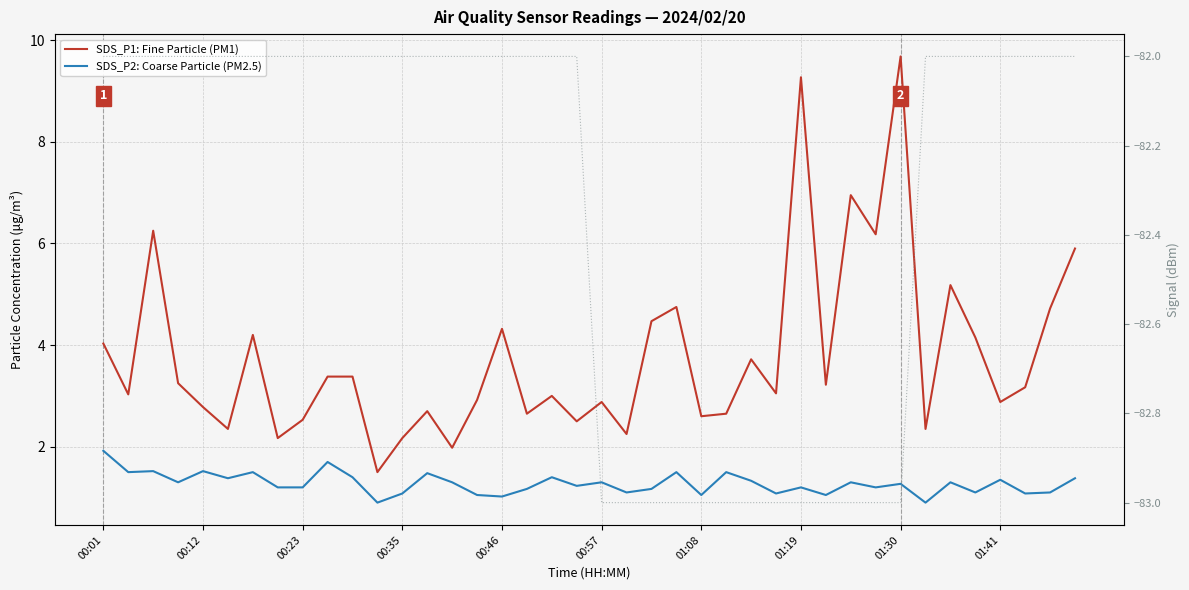

Which series has the largest range (max minus min)?

SDS_P1: Fine Particle (PM1)